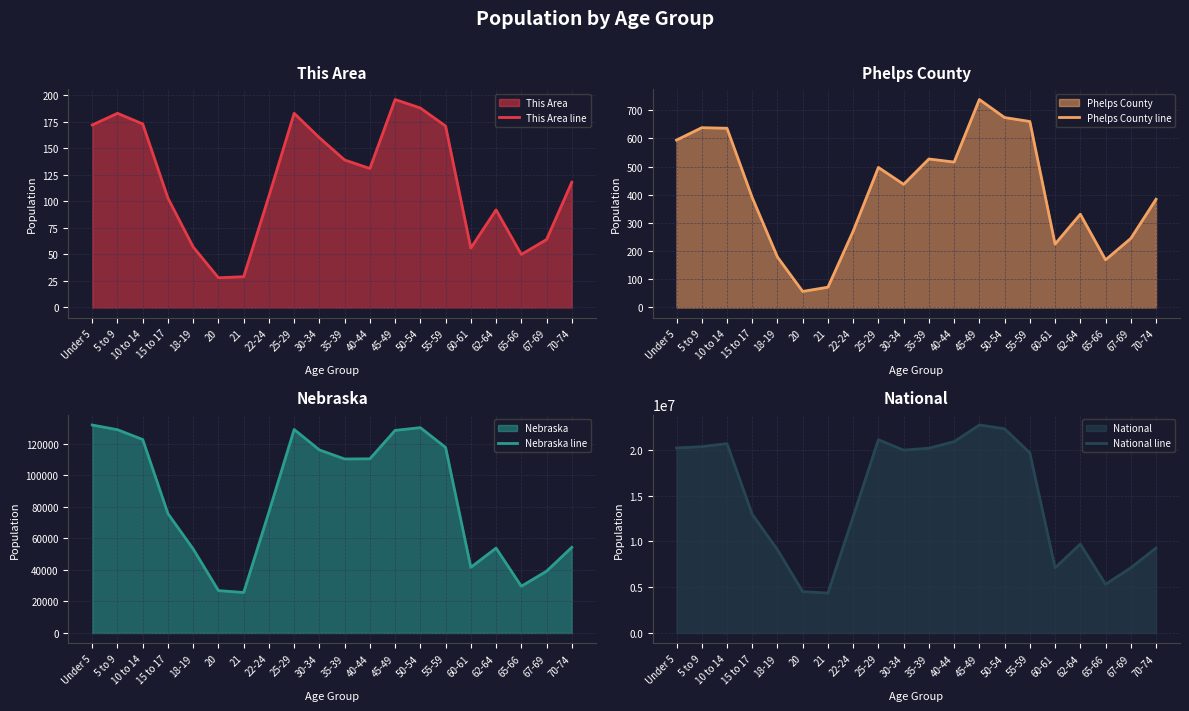

Is the value of This Area line at 22-24 greater than the value of Nebraska line at Under 5?

No